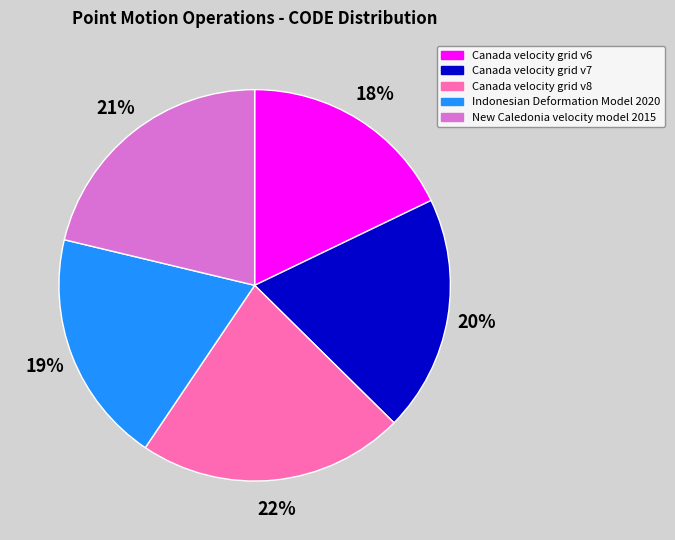

Is there a majority slice in this chart?

No